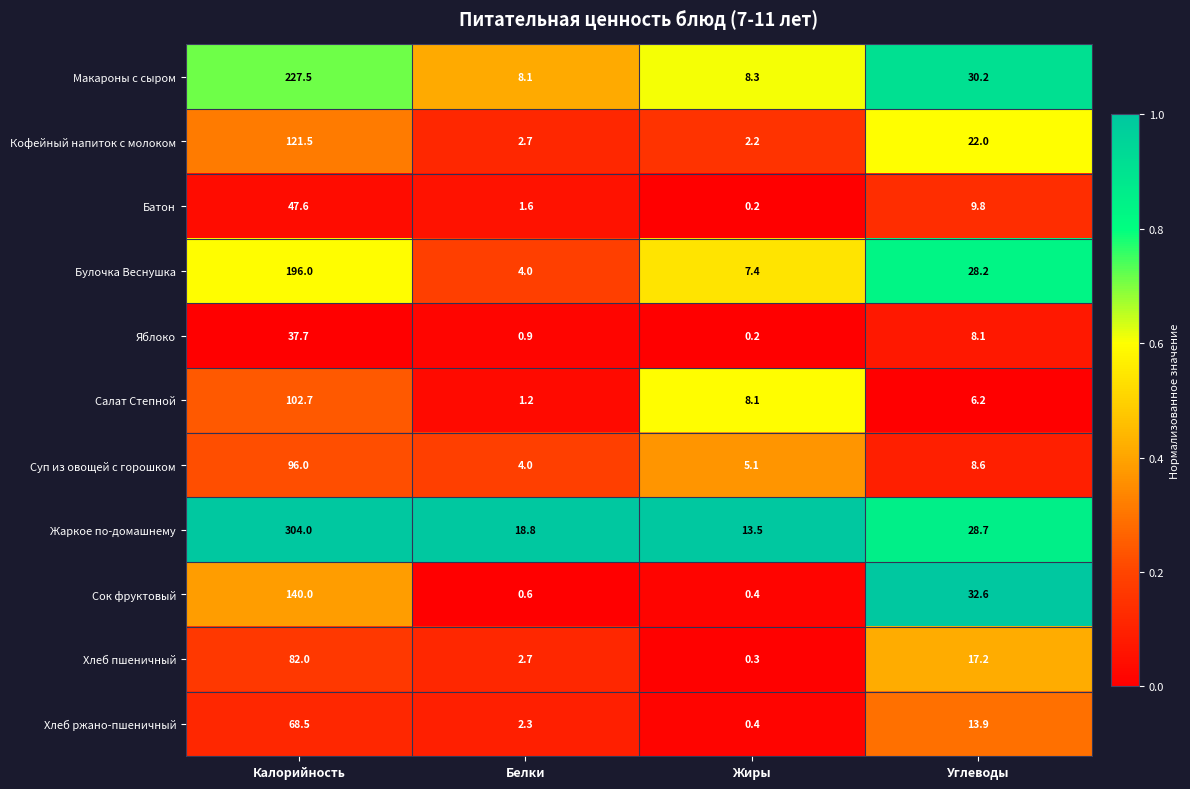

What is the lowest value of the Кофейный напиток с молоком series?

2.2